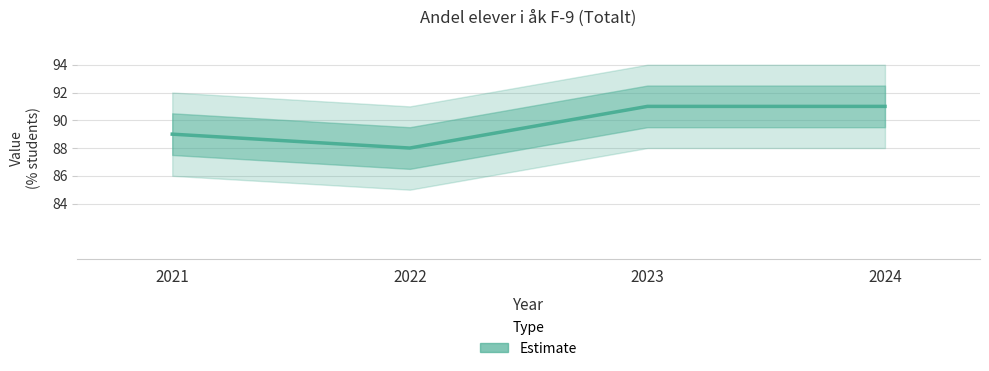

The chart shows a value of 34 at 2022. True or false?

False